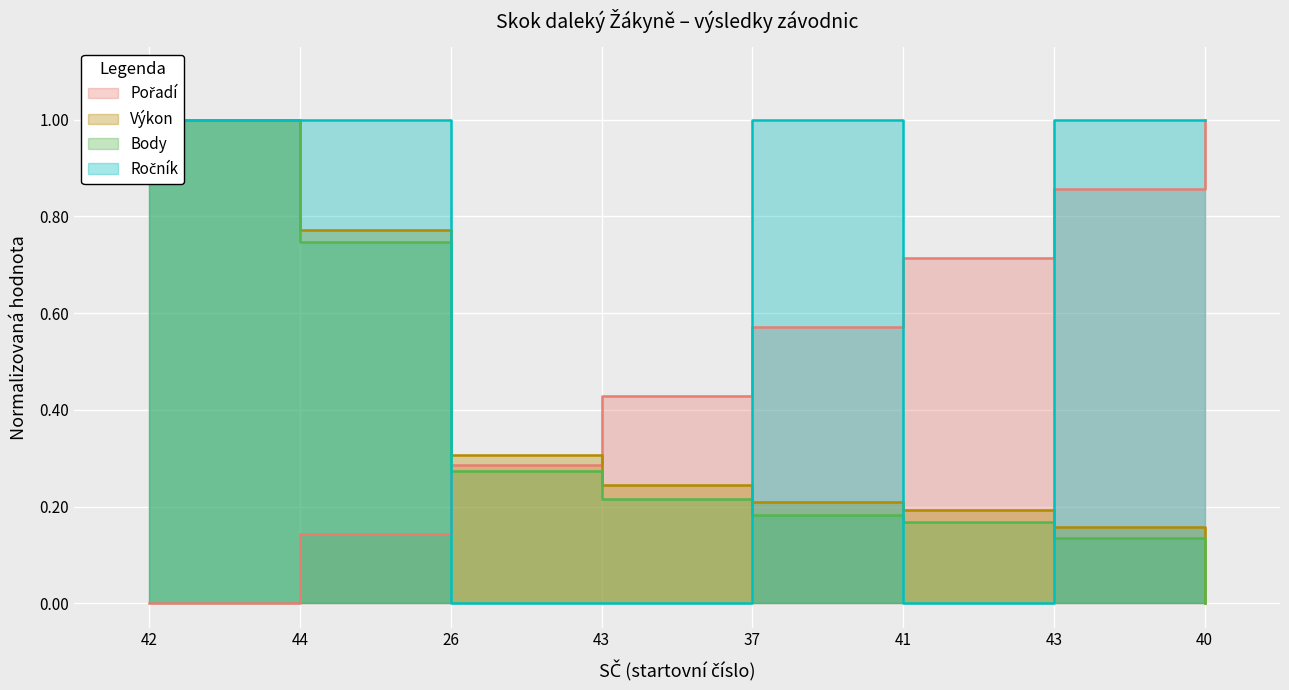

What is the sum of the Ročník values at 43 and 40?

2.0